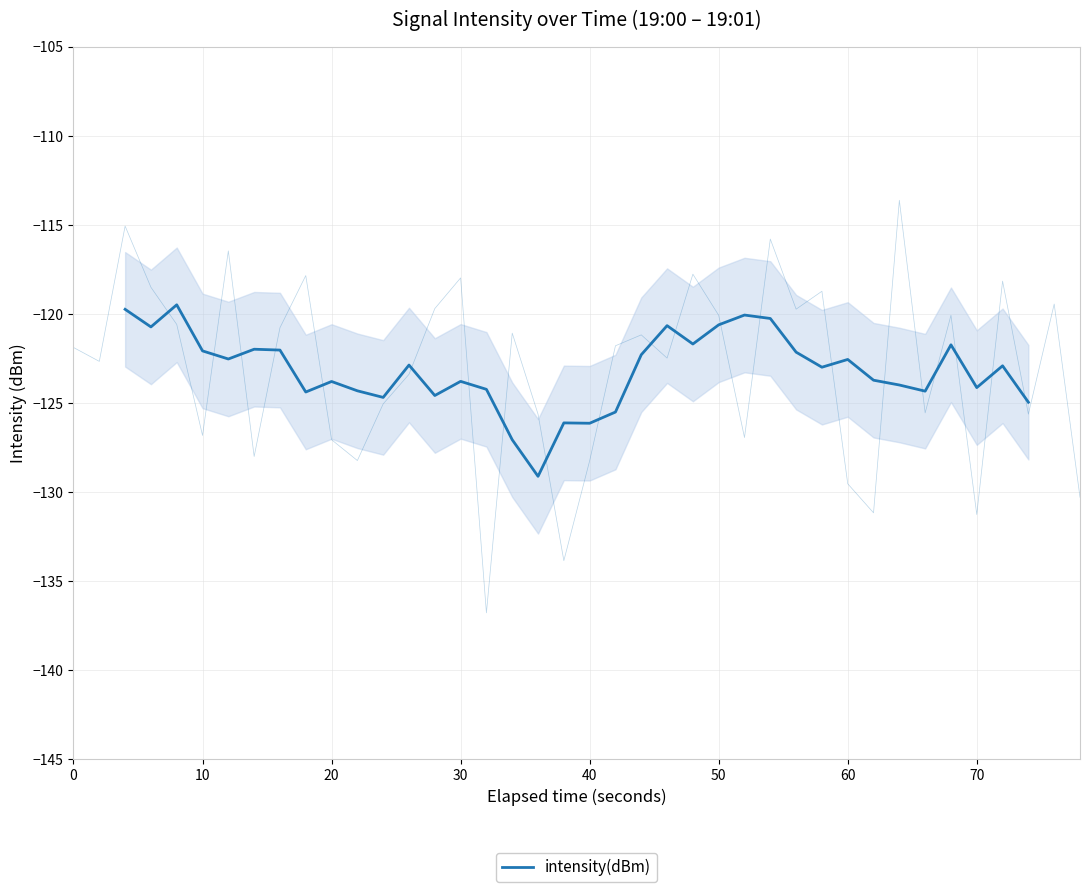

What is the smallest value displayed?

-129.1